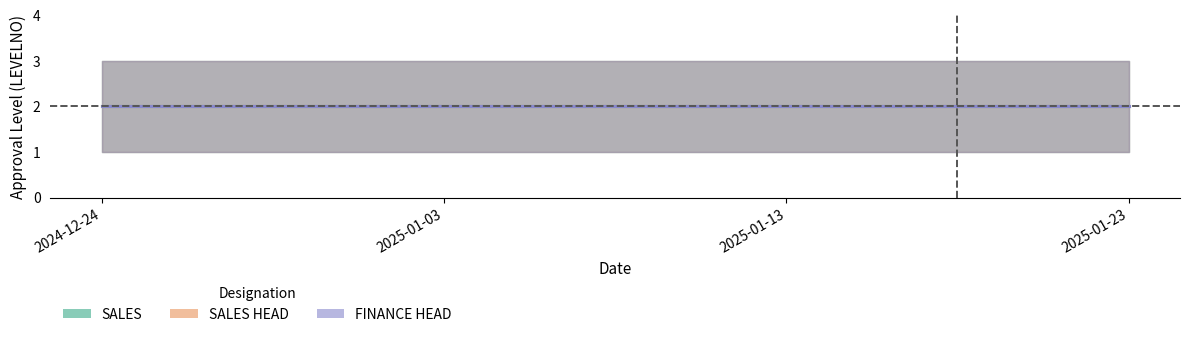

What is the value of the SALES point at the 10th from the left?

1